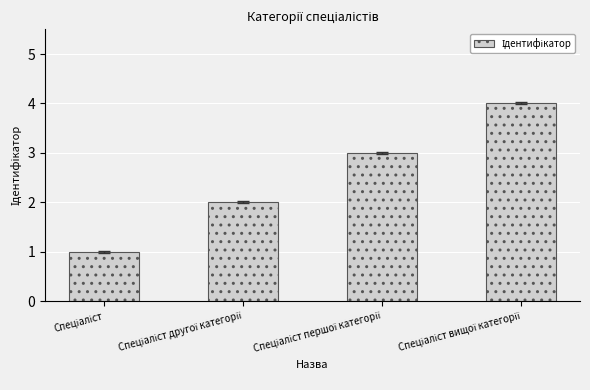

What is the difference between the maximum and minimum values?

3